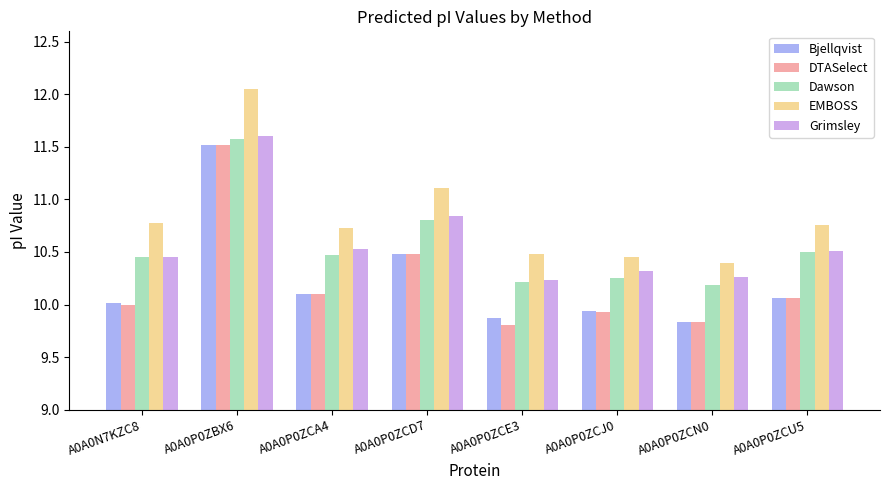

The DTASelect series shows 9.8 at A0A0P0ZCN0. True or false?

True